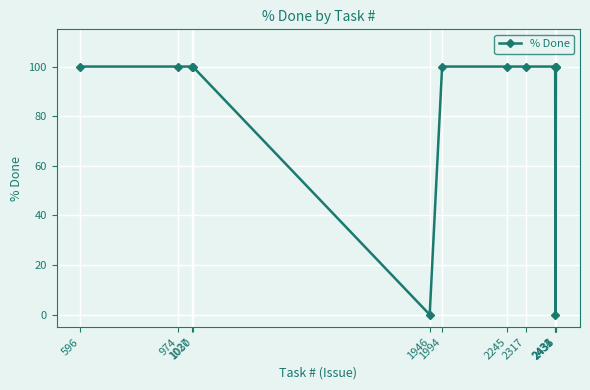

What is the value of the 9th point from the left?

100